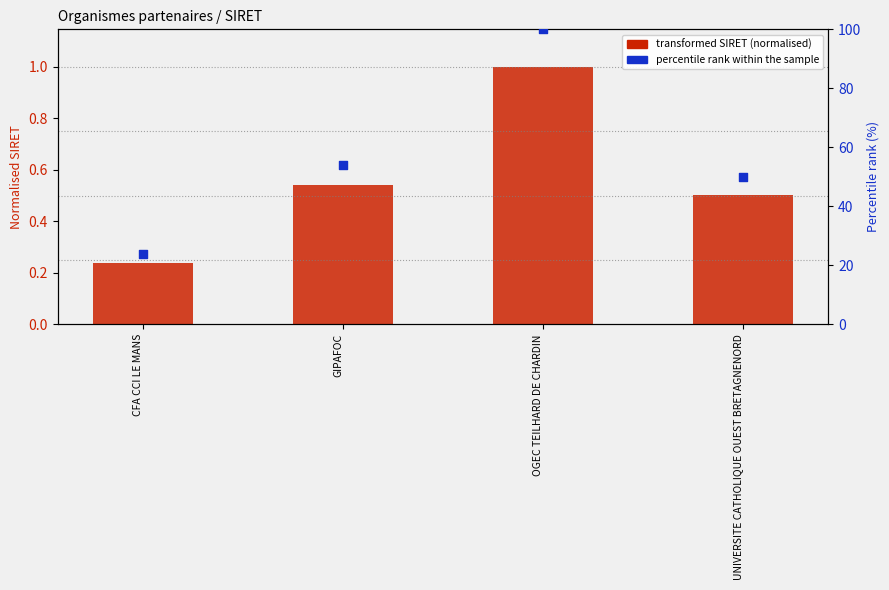

Which series has the largest total across all categories?

percentile rank within the sample